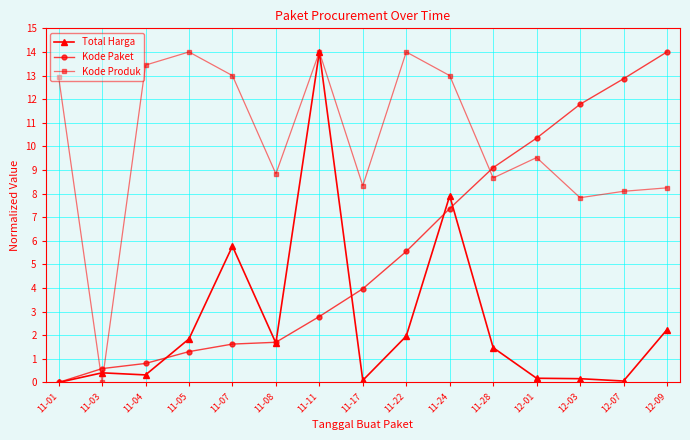

Rank the series by their average value, from highest to lowest.

Kode Produk, Kode Paket, Total Harga